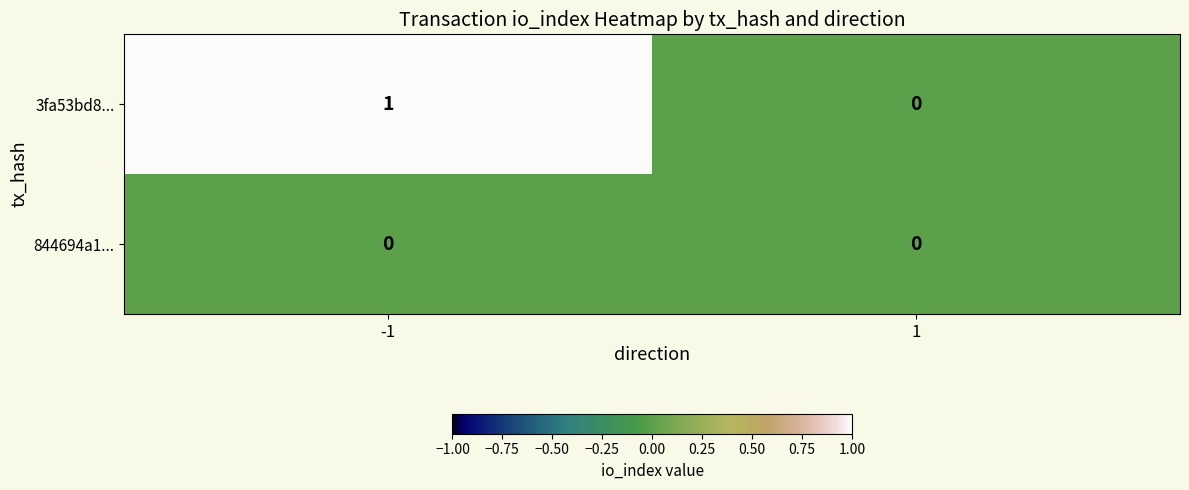

Reading left to right, extract all data points from this chart.

3fa53bd8...: -1=1	1=0
844694a1...: -1=0	1=0